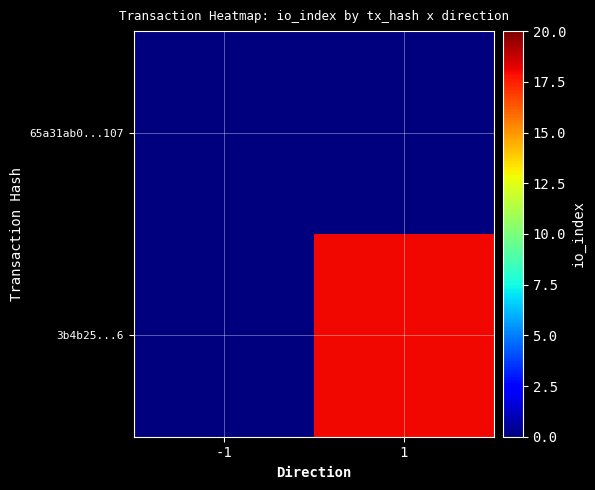

Reading left to right, transcribe all the data shown in this chart.

65a31ab0...107: -1=0	1=0
3b4b25...6: -1=0	1=18